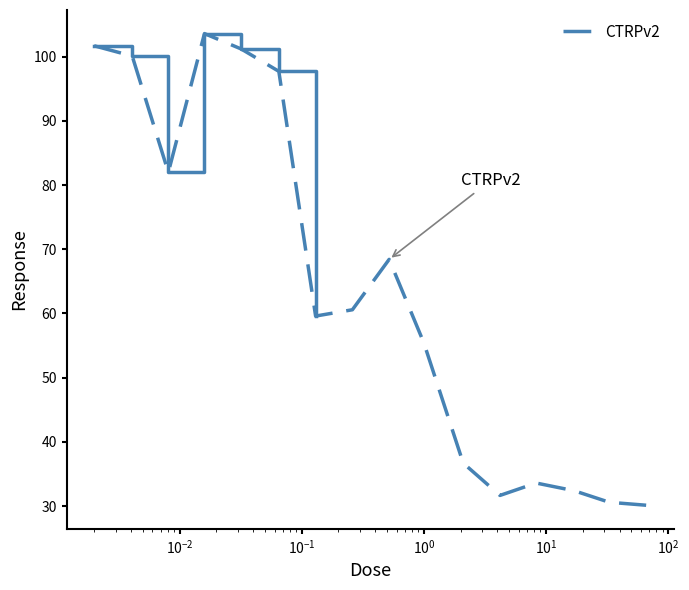

What is the lowest value of the CTRPv2 series?

30.1